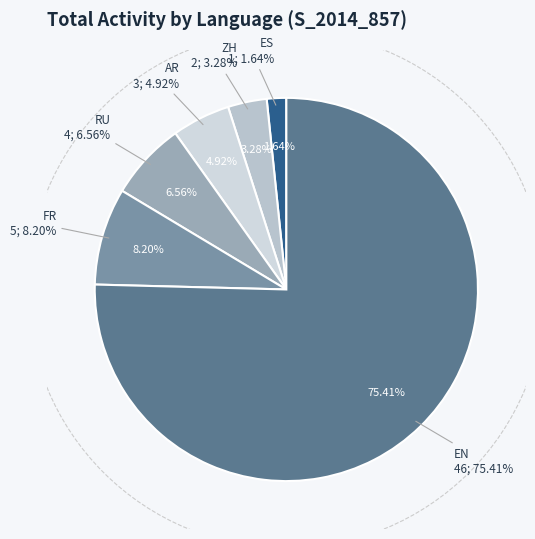

Is RU the majority of the pie?

No